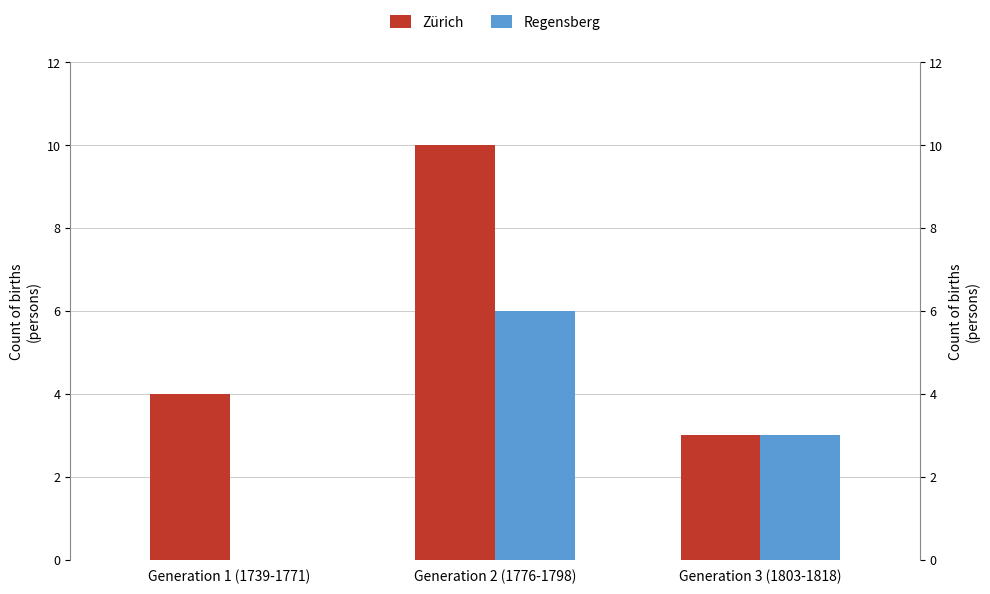

Rank the series by their average value, from lowest to highest.

Regensberg, Zürich